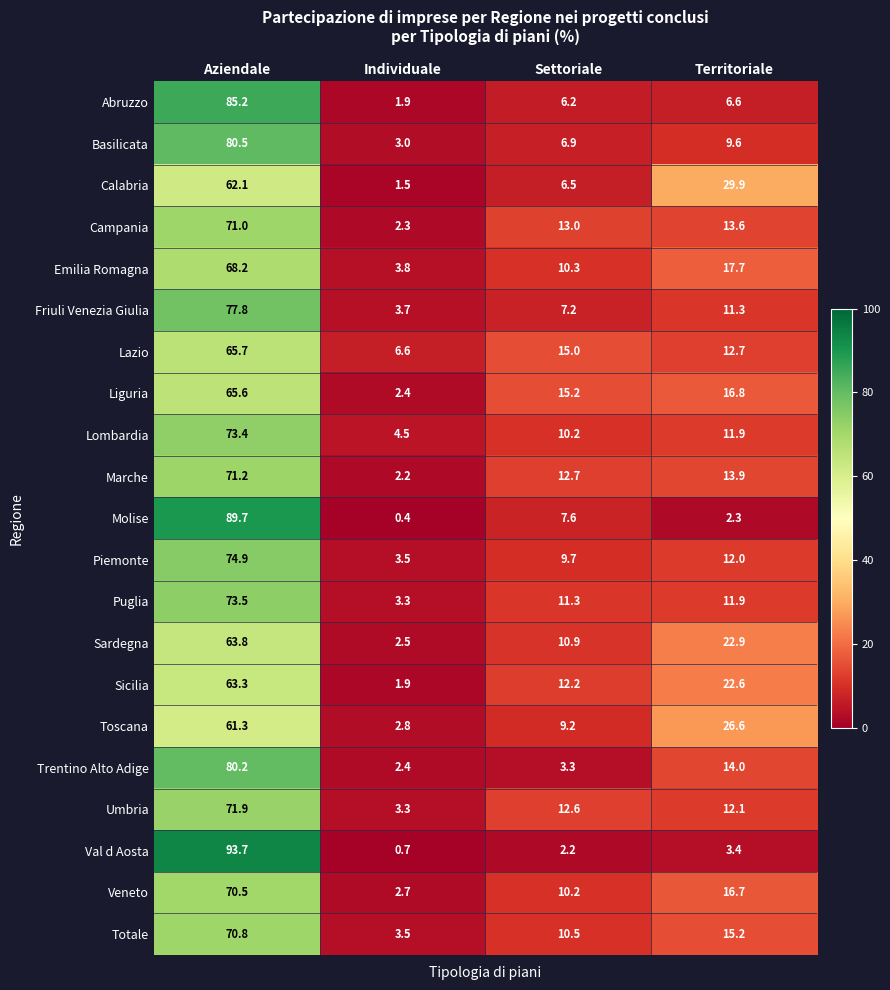

At which category is the sum across all series the highest?

Aziendale